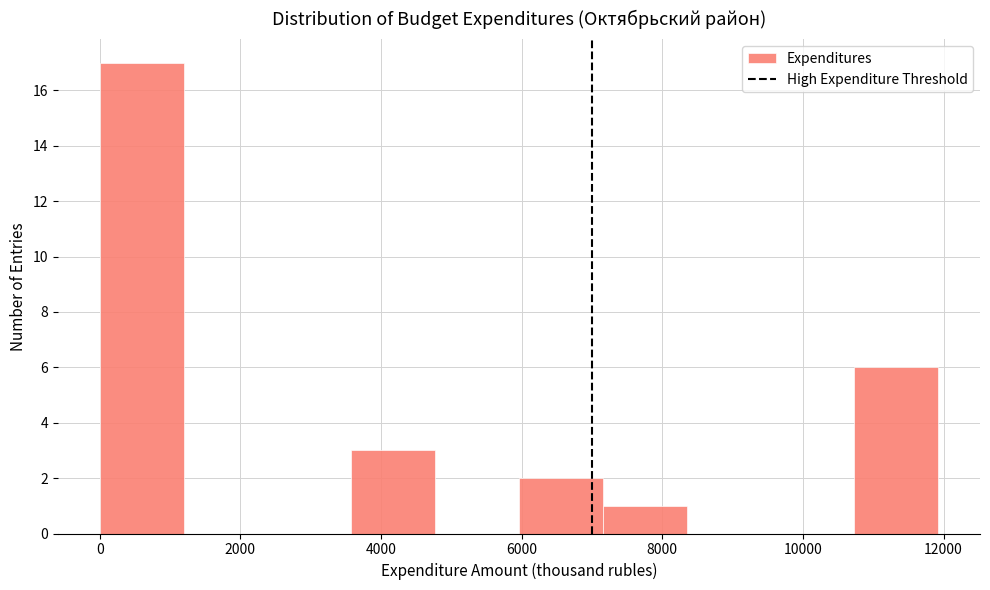

Which range on the x-axis has the tallest bar?

0 to 1200